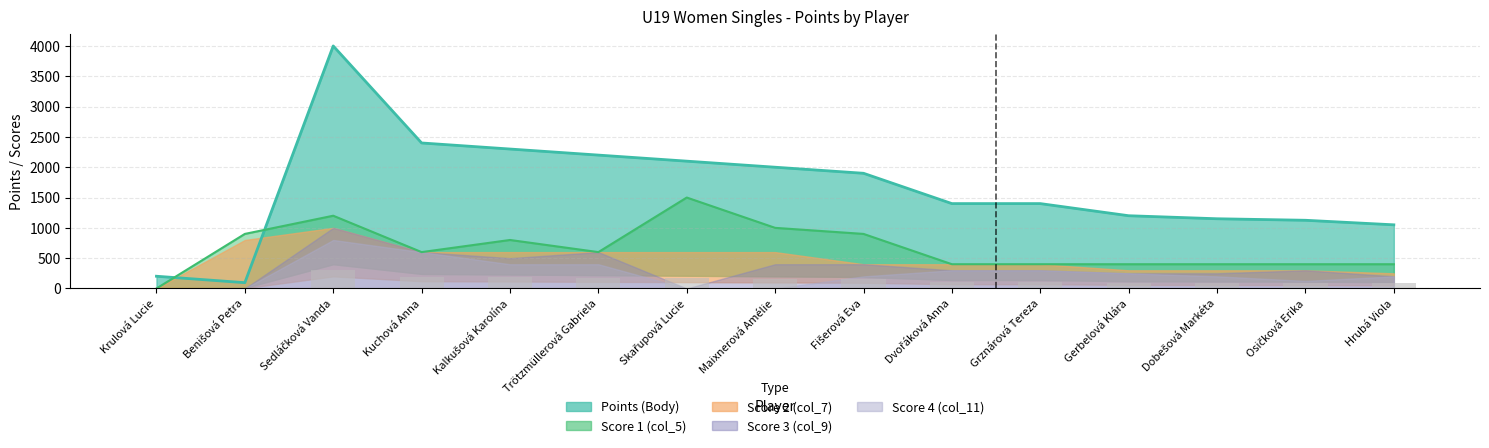

What is the average value of the Score 1 (col_5) series?

660